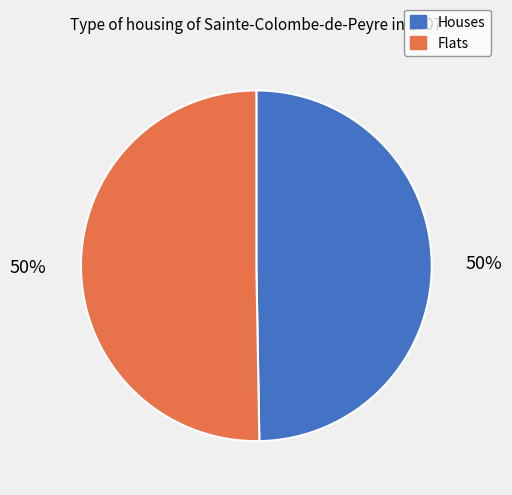

How many segments does this pie chart have?

2